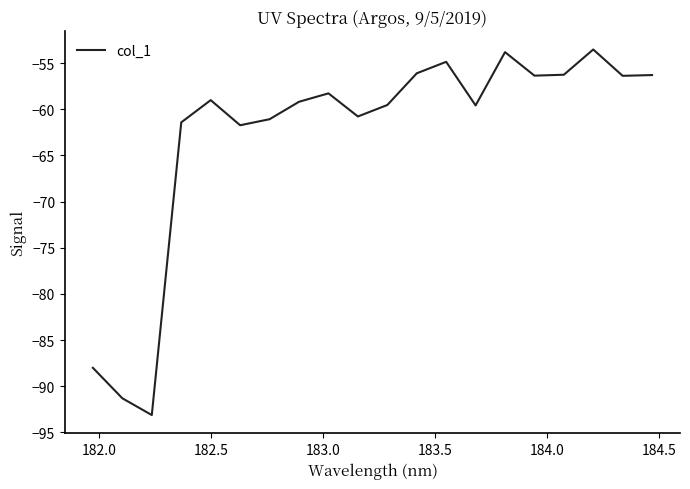

What is the difference between the maximum and minimum values?

39.6